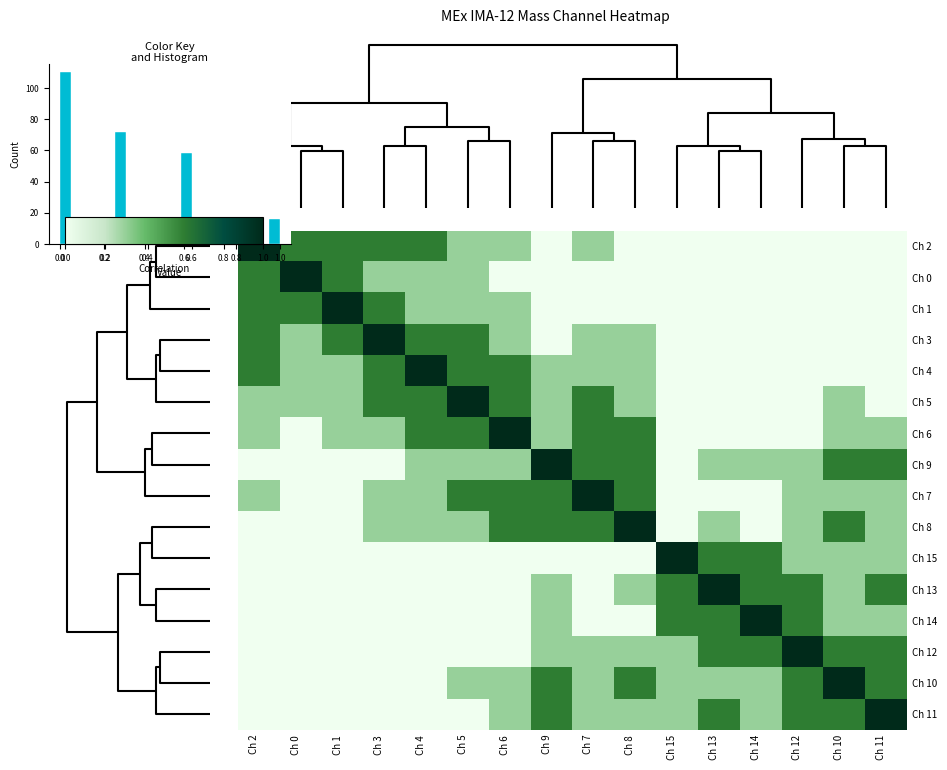

Is it true that Ch 14 equals 0.1 at Ch 11?

False